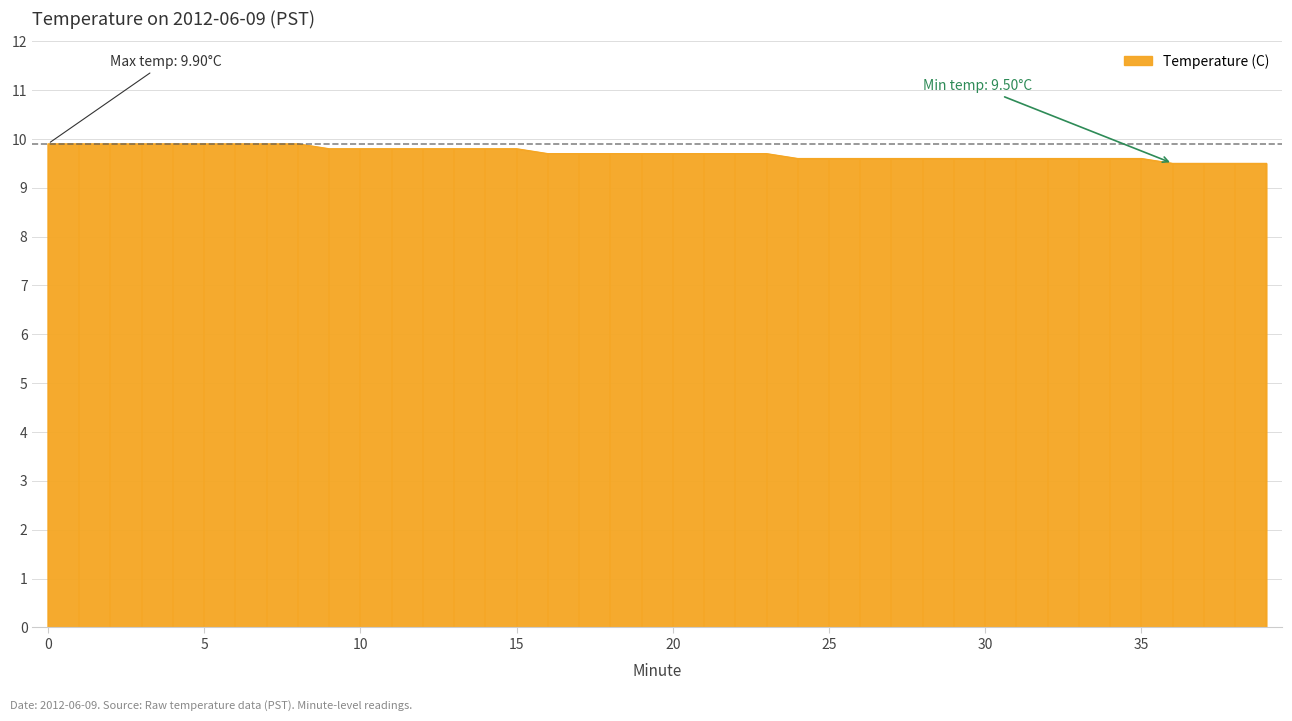

What is the minimum value shown in the chart?

9.5